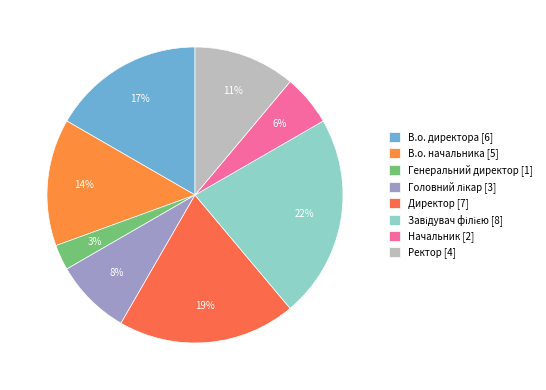

What is the change in value from В.о. директора to Начальник?

-4